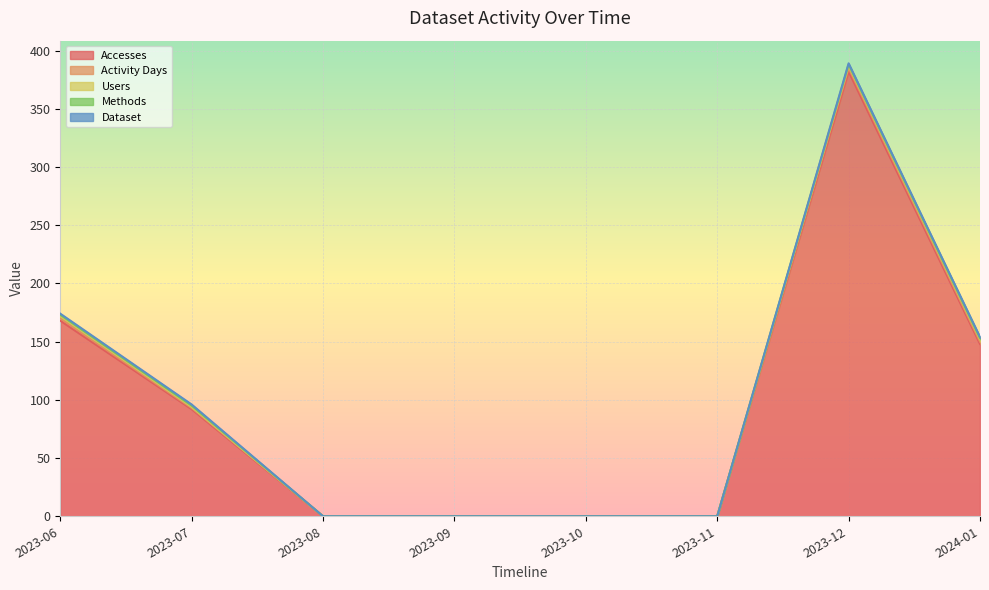

How many distinct data groups are displayed?

5